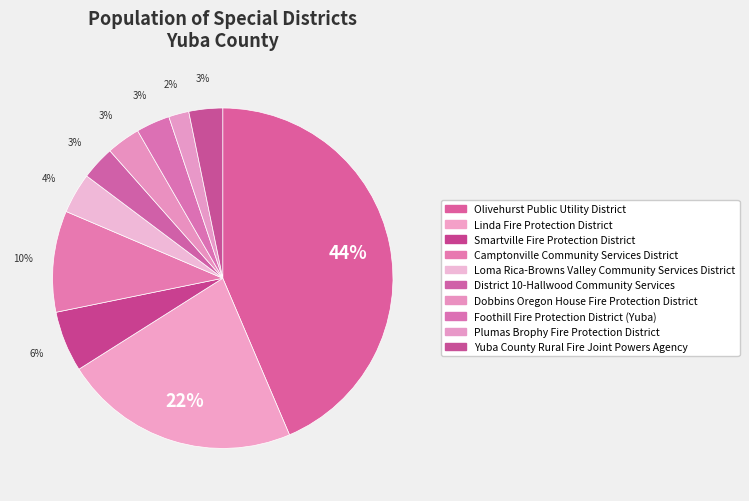

How many slices are in this pie chart?

10